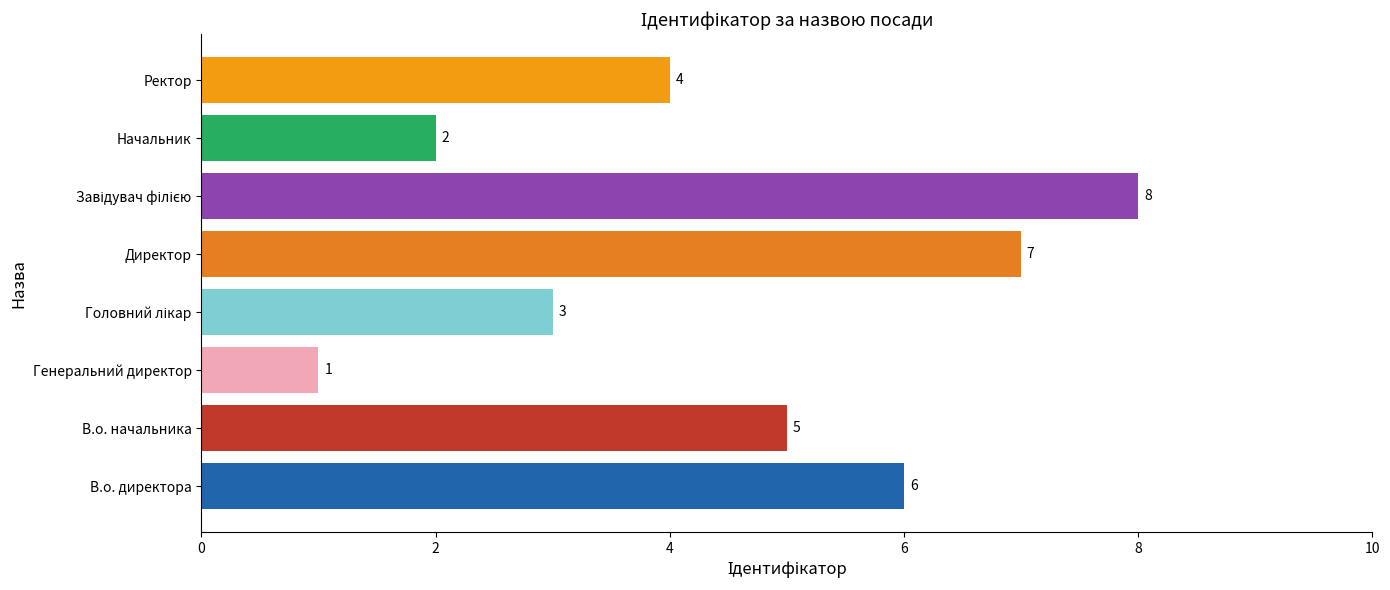

What is the ratio of the value at В.о. директора to the value at Генеральний директор?

6.0